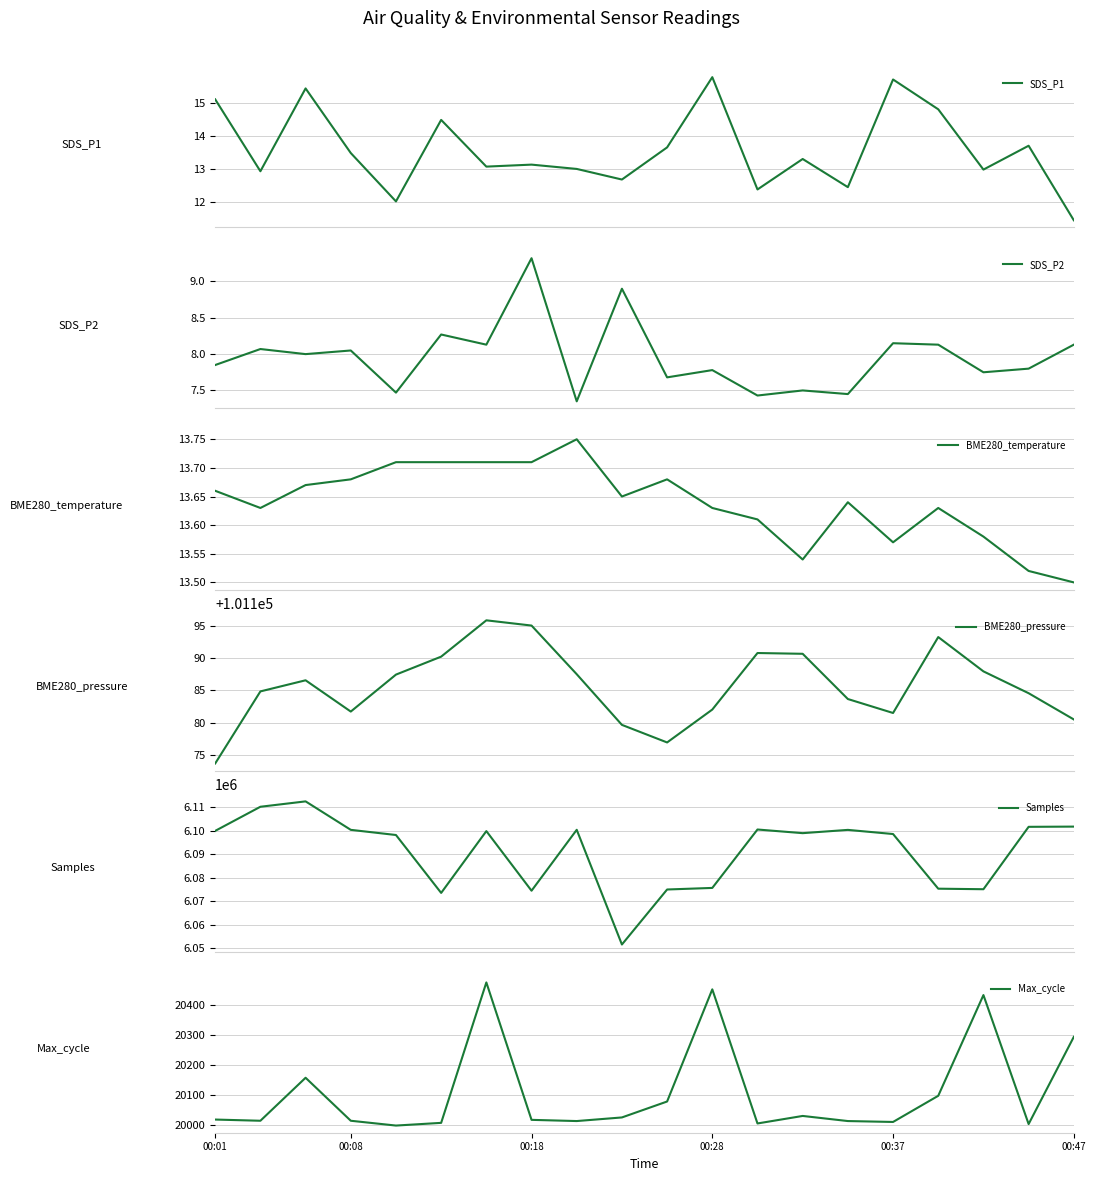

Where is Max_cycle nearest to the value 20236?

00:47